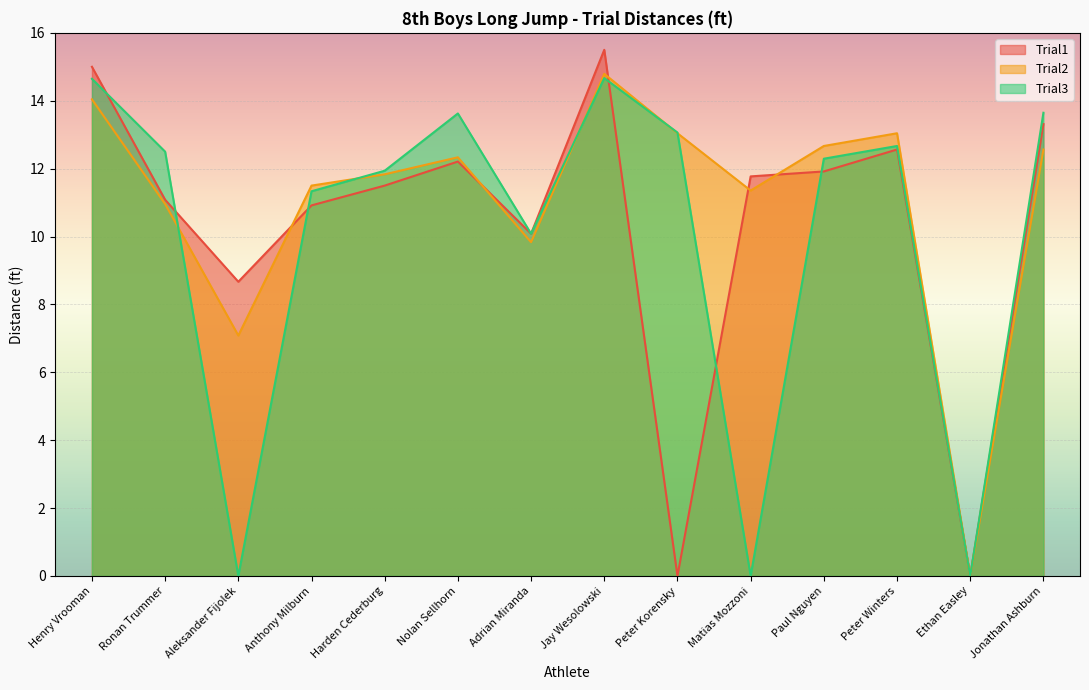

How many values in the Trial2 series are below 12?

7